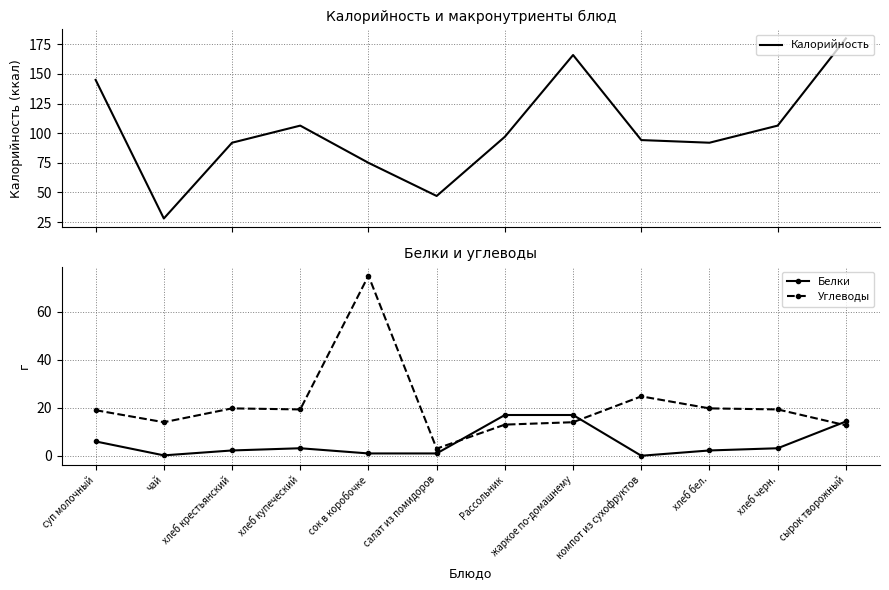

What position from the right is сок в коробочке?

8